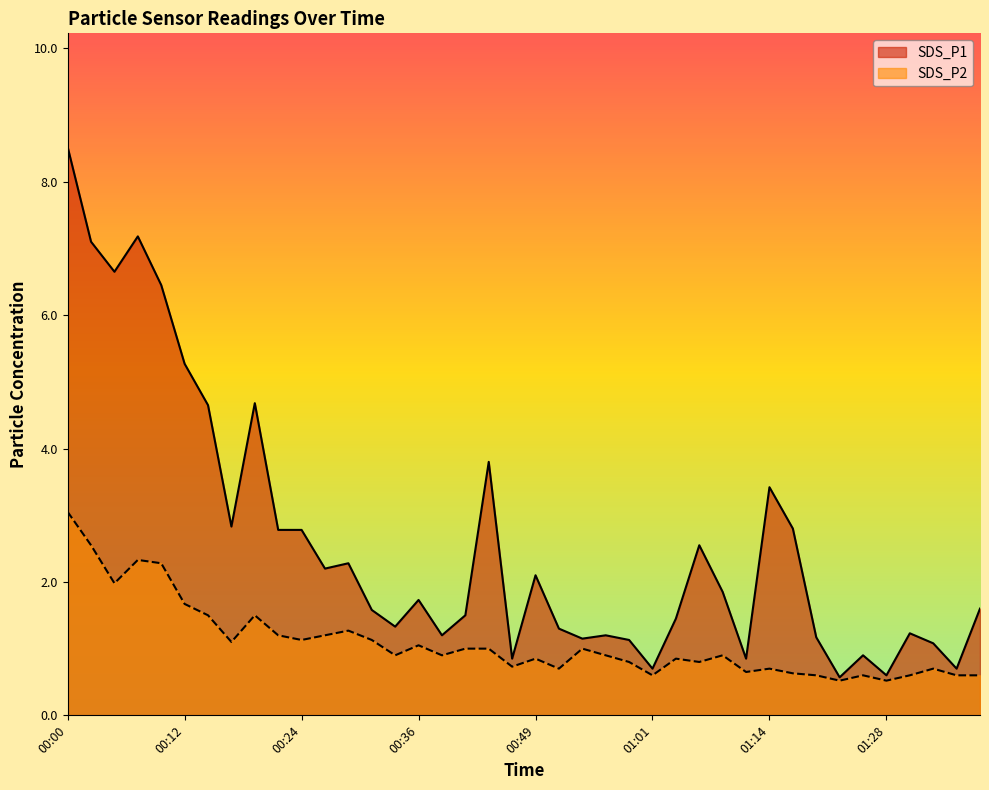

Reading left to right, transcribe all the data shown in this chart.

SDS_P1: 8.5	7.1	6.7	7.2	6.5	5.3	4.7	2.8	4.7	2.8	2.8	2.2	2.3	1.6	1.3	1.7	1.2	1.5	3.8	0.8	2.1	1.3	1.1	1.2	1.1	0.7	1.4	2.5	1.9	0.8	3.4	2.8	1.2	0.6	0.9	0.6	1.2	1.1	0.7	1.6
SDS_P2: 3.0	2.5	2.0	2.3	2.3	1.7	1.5	1.1	1.5	1.2	1.1	1.2	1.3	1.1	0.9	1.1	0.9	1.0	1.0	0.7	0.8	0.7	1.0	0.9	0.8	0.6	0.8	0.8	0.9	0.7	0.7	0.6	0.6	0.5	0.6	0.5	0.6	0.7	0.6	0.6